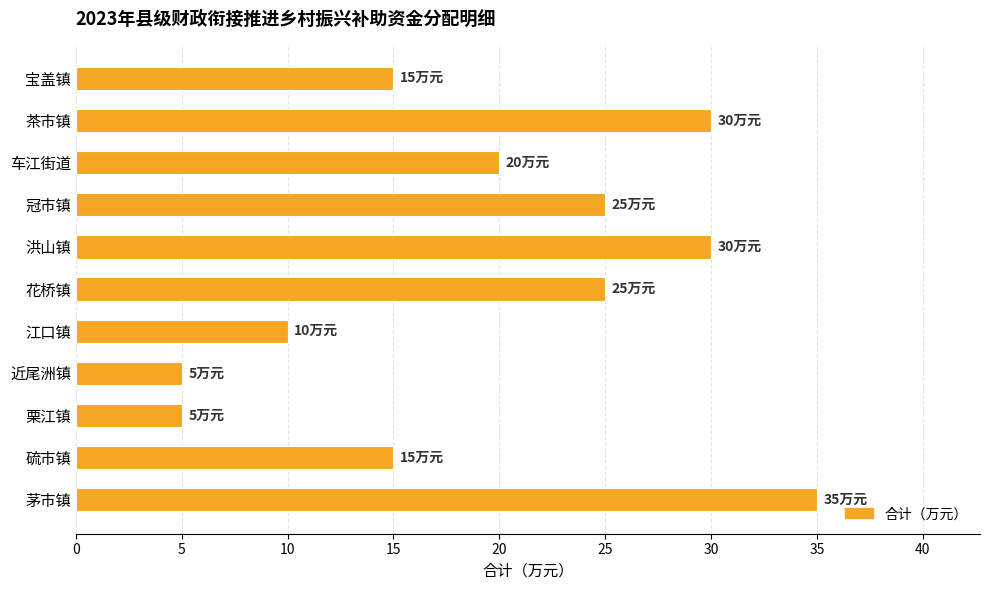

What is the value of the 8th bar from the top?

5